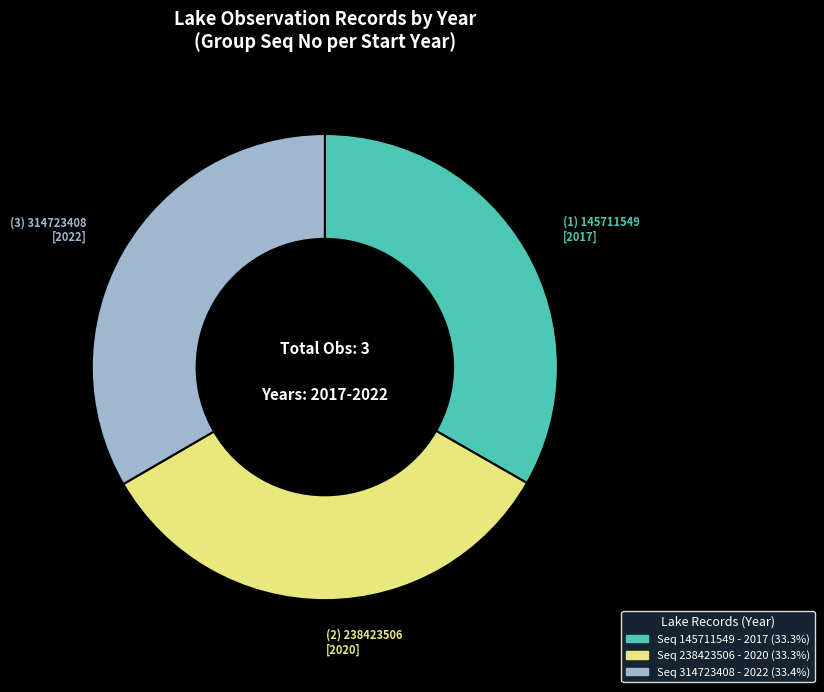

Is there a majority slice in this chart?

No